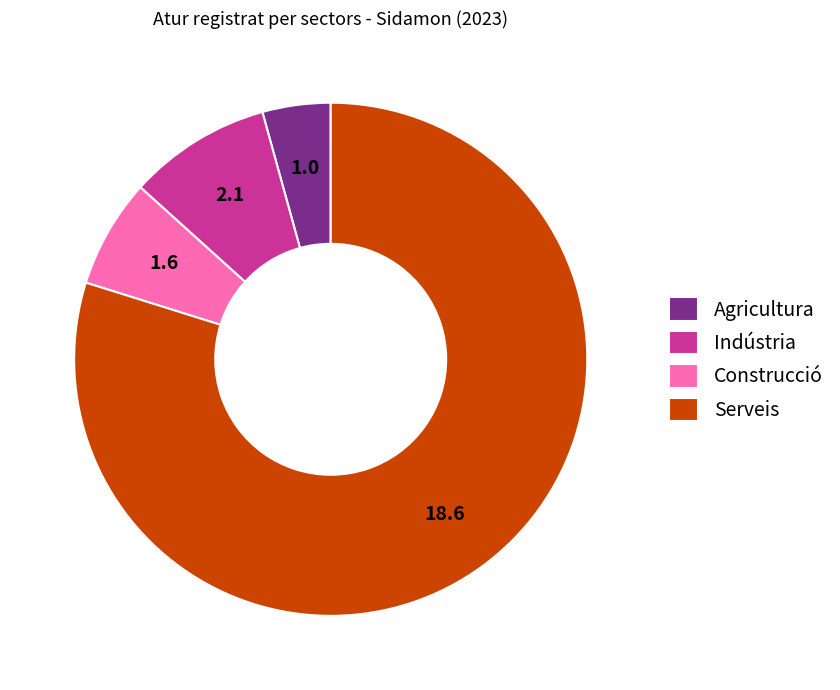

True or false: Indústria accounts for 18% of the total.

False